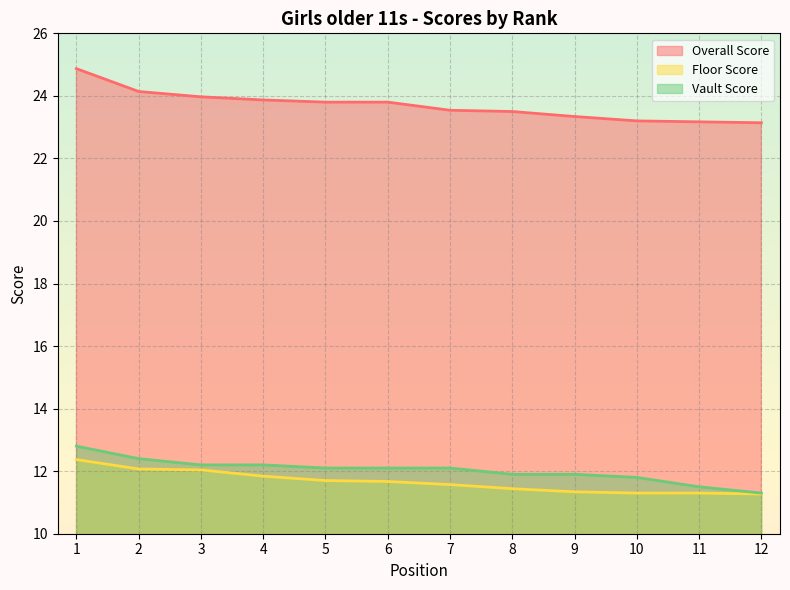

Reading right to left, extract all data points from this chart.

Overall Score: 12=23.1	11=23.2	10=23.2	9=23.3	8=23.5	7=23.5	6=23.8	5=23.8	4=23.9	3=24.0	2=24.1	1=24.9
Floor Score: 12=11.3	11=11.3	10=11.3	9=11.3	8=11.4	7=11.6	6=11.7	5=11.7	4=11.8	3=12.0	2=12.1	1=12.4
Vault Score: 12=11.3	11=11.5	10=11.8	9=11.9	8=11.9	7=12.1	6=12.1	5=12.1	4=12.2	3=12.2	2=12.4	1=12.8